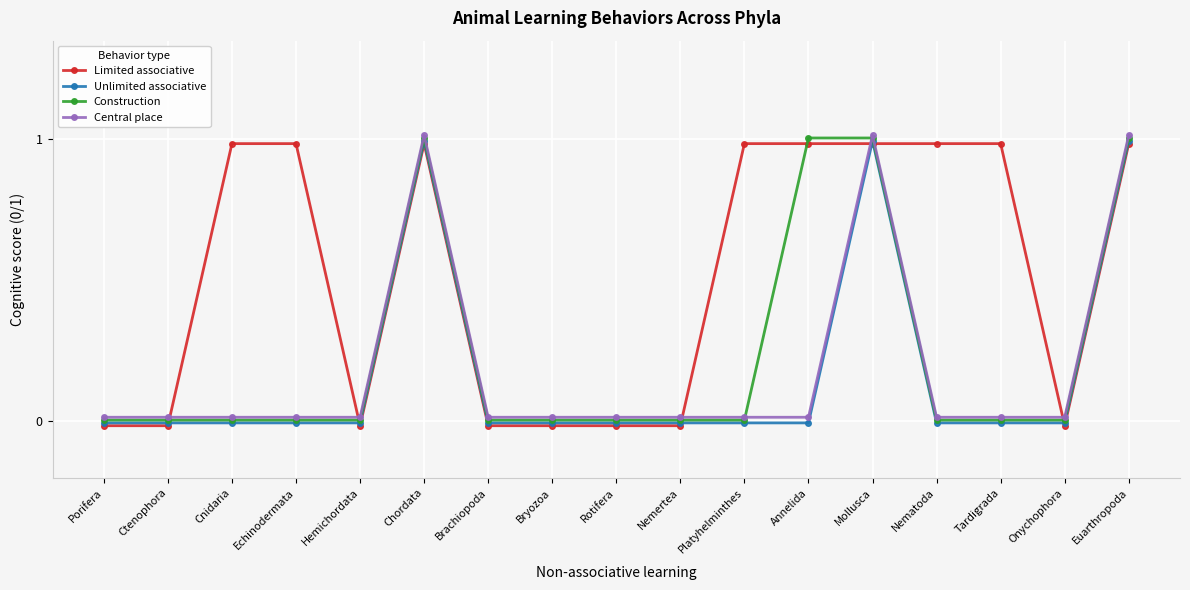

The value of Construction at Euarthropoda is 1.4. True or false?

False